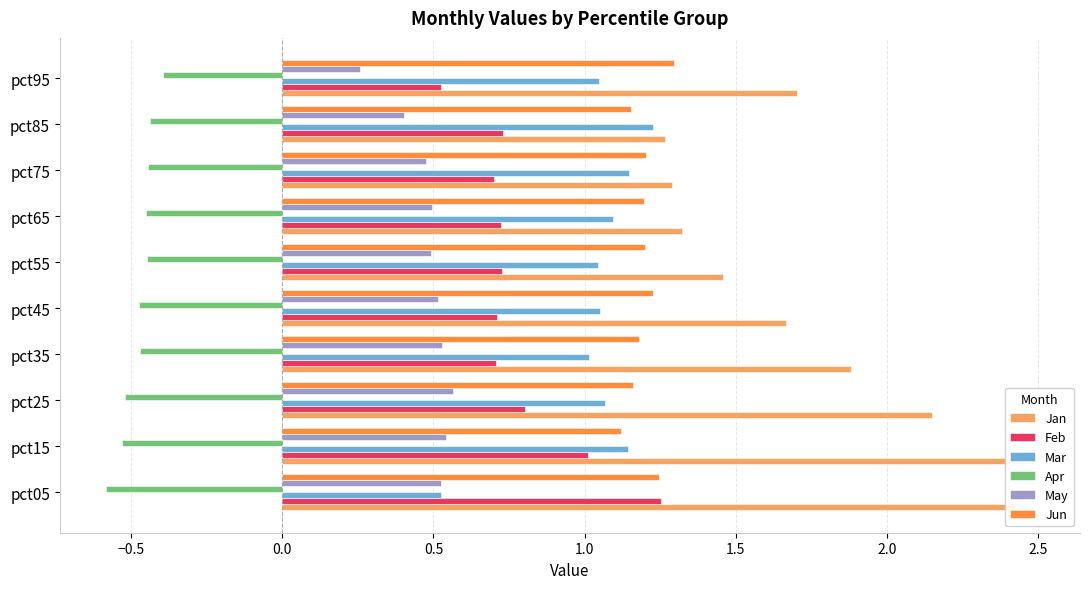

What is the difference between the maximum and minimum values in the Jan series?

1.2